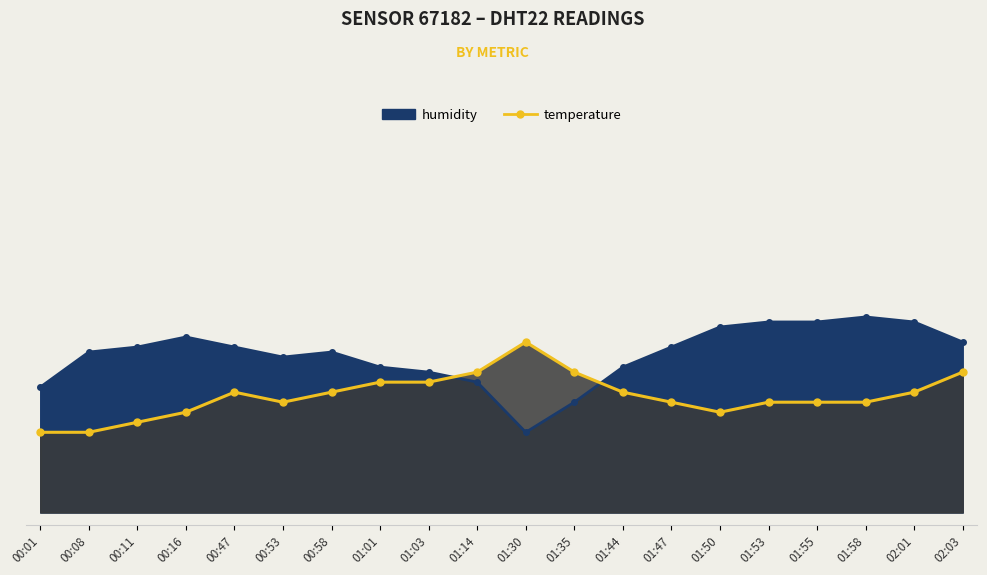

What are all the series names shown in the legend?

humidity, temperature